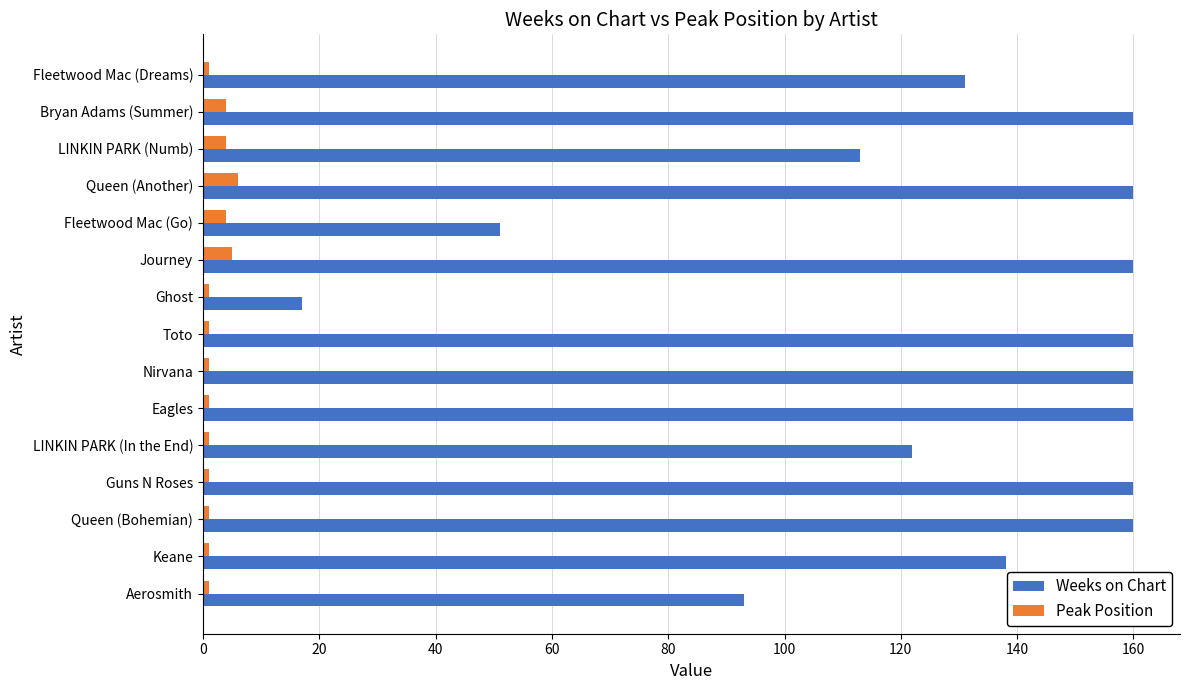

Which series has the largest range (max minus min)?

Weeks on Chart